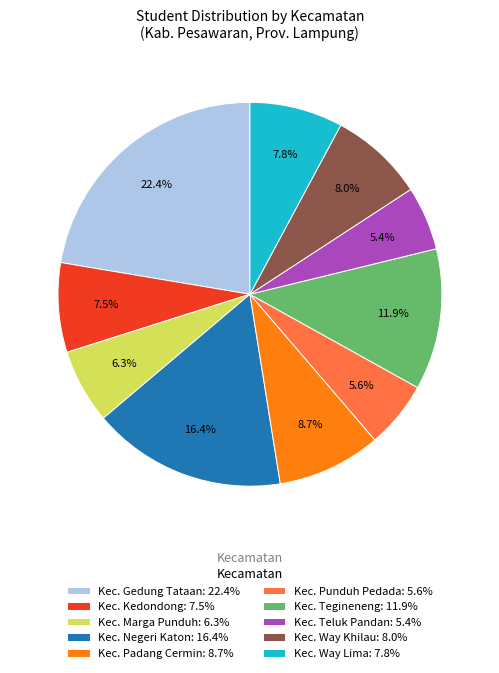

To the nearest percent, what is the difference between the largest and smallest slice percentages?

17%